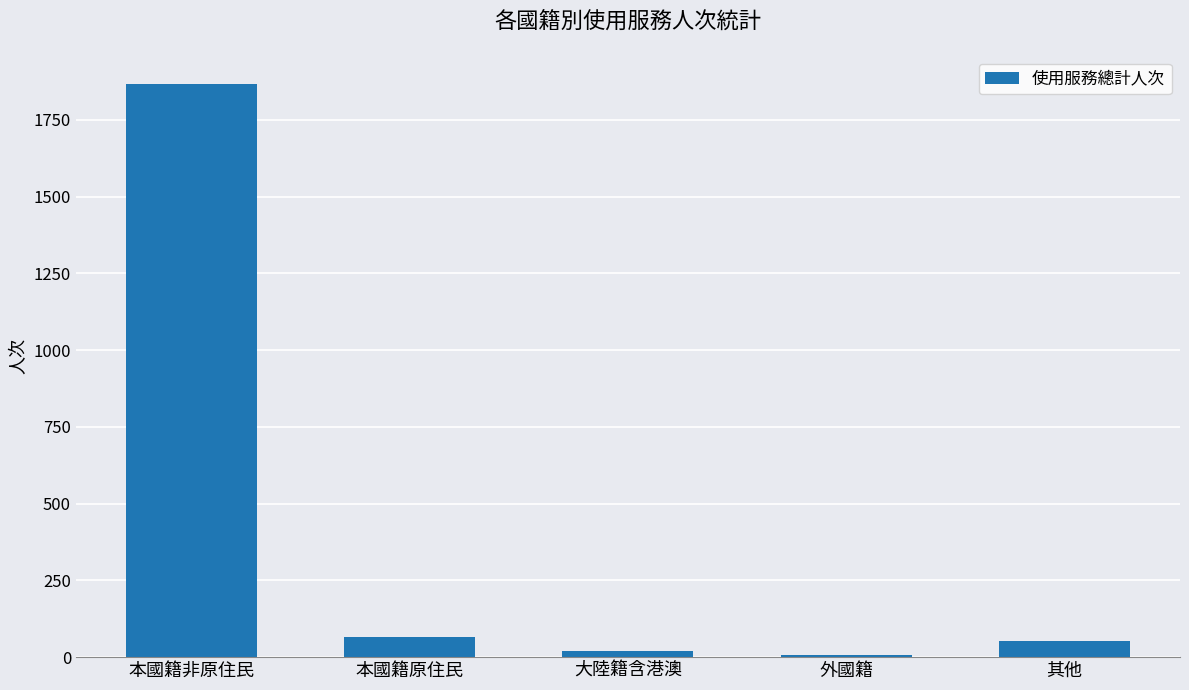

How many values are below 54?

2